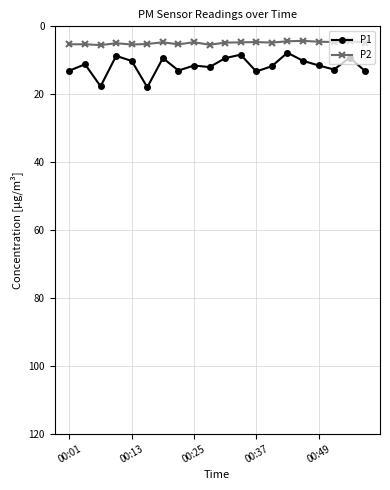

True or false: P1 and P2 cross at least once.

False